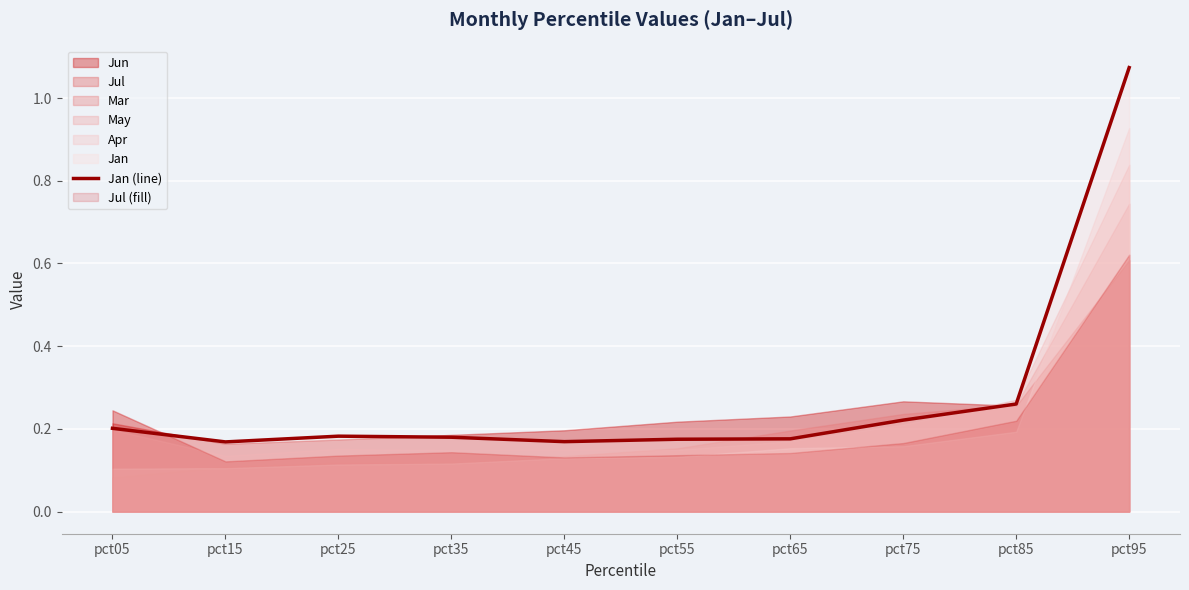

Rank the categories by value from lowest to highest.

pct15, pct45, pct55, pct65, pct35, pct25, pct05, pct75, pct85, pct95